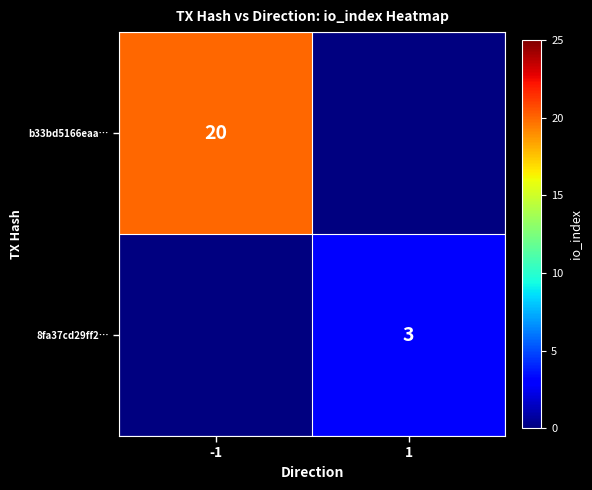

The value of b33bd5166eaa… at -1 is 20. True or false?

True